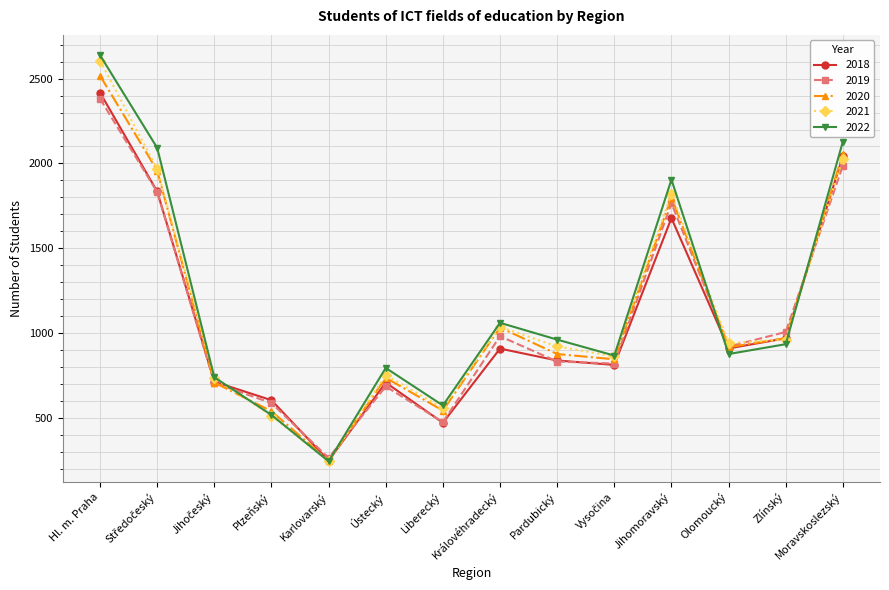

At which label does 2019 reach its minimum?

Karlovarský